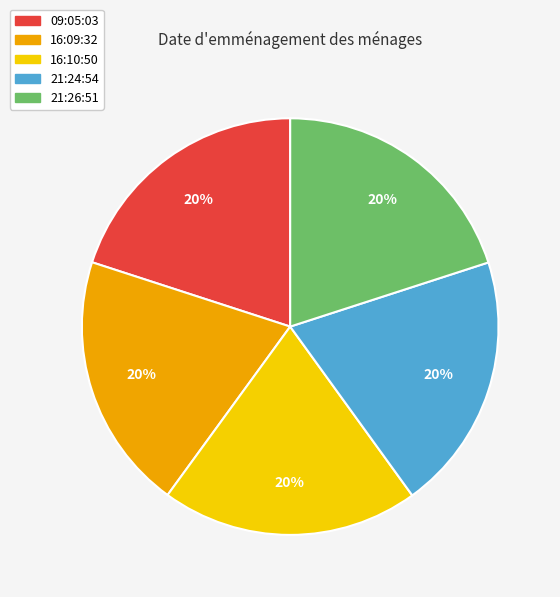

How many slices are in this pie chart?

5